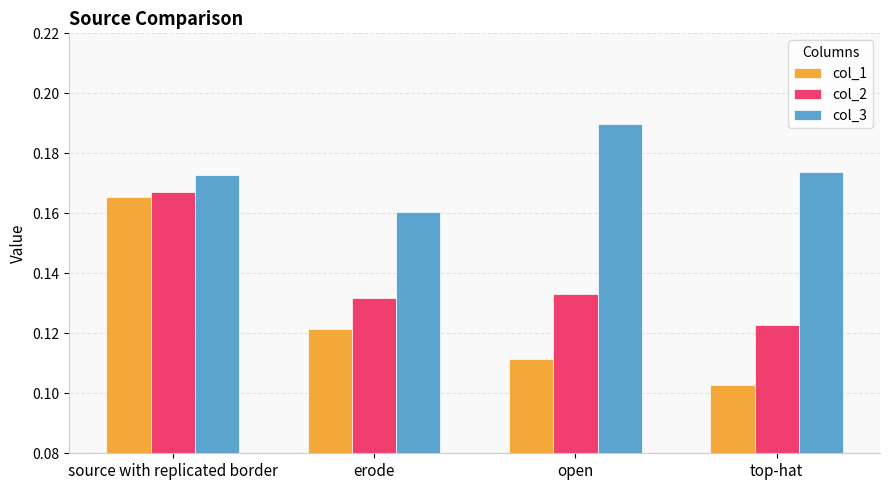

What is the label of the 3rd bar from the left?

open